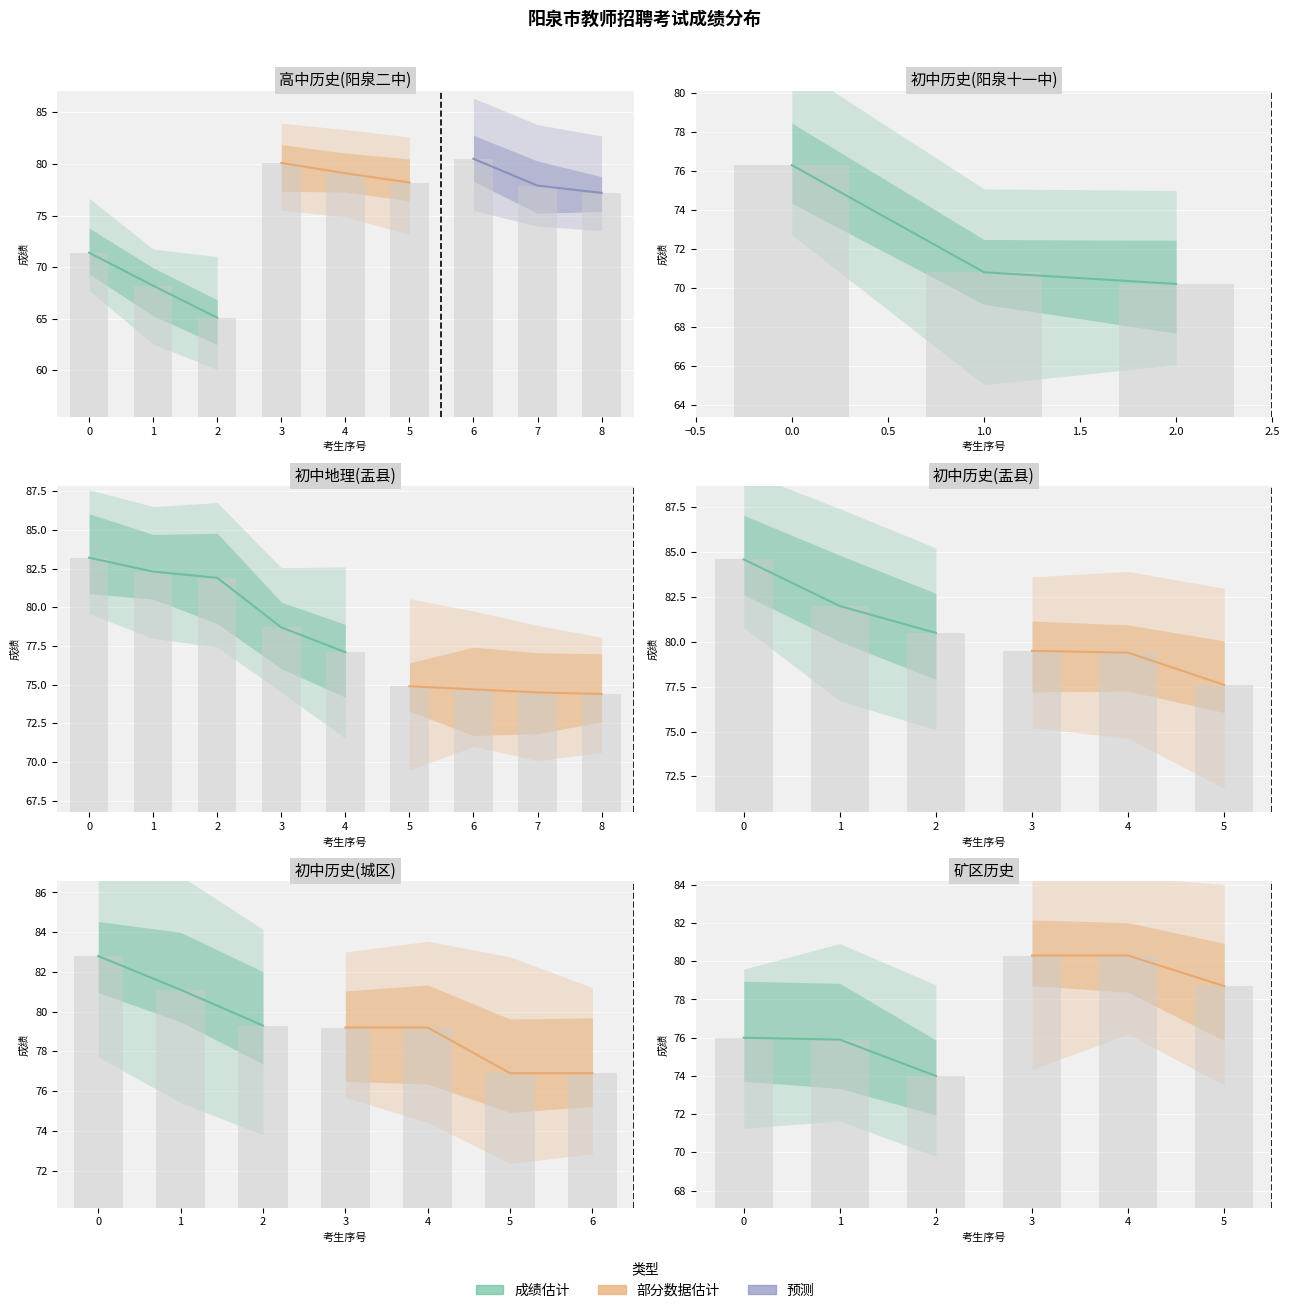

What position from the right is 1?

1